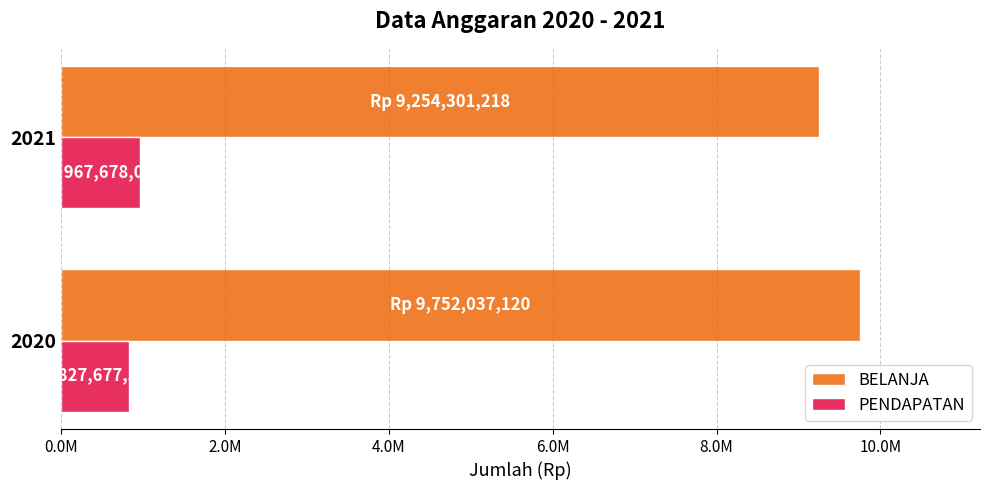

Reading left to right, transcribe all the data shown in this chart.

BELANJA: 9752037120	9254301218
PENDAPATAN: 827677500	967678000